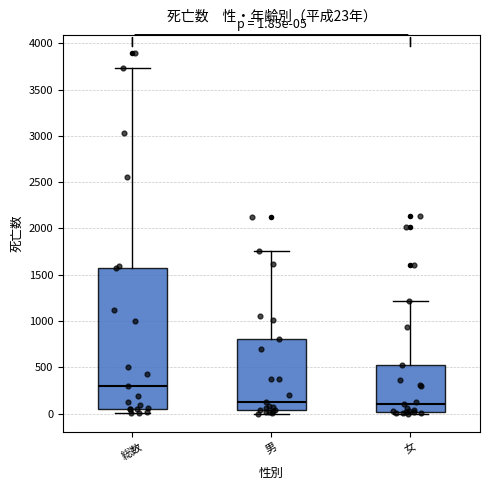

Which box's median line is the highest?

総数